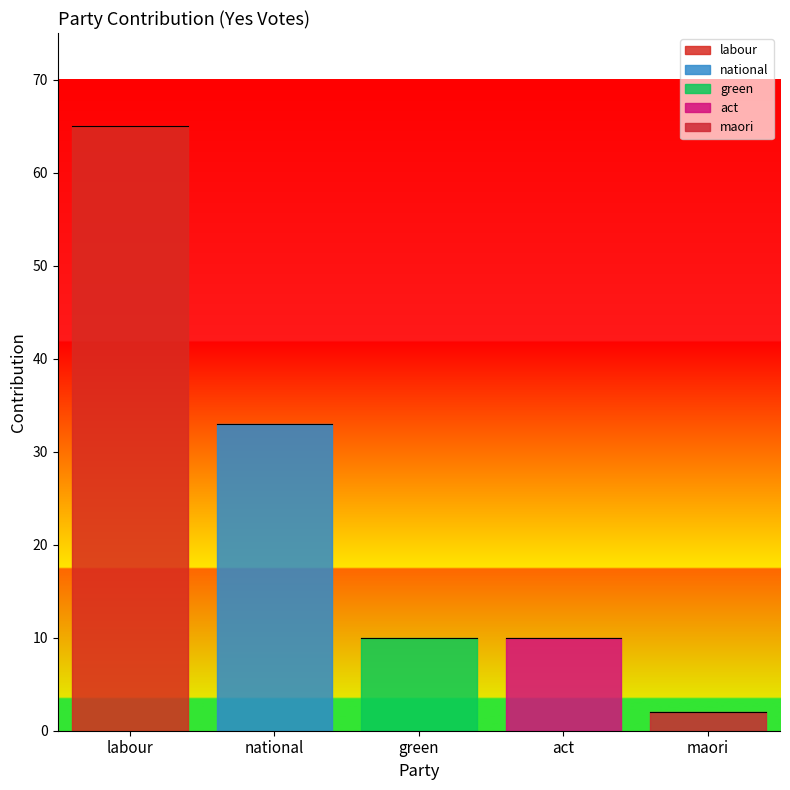

The chart shows a value of 10 at act. True or false?

True